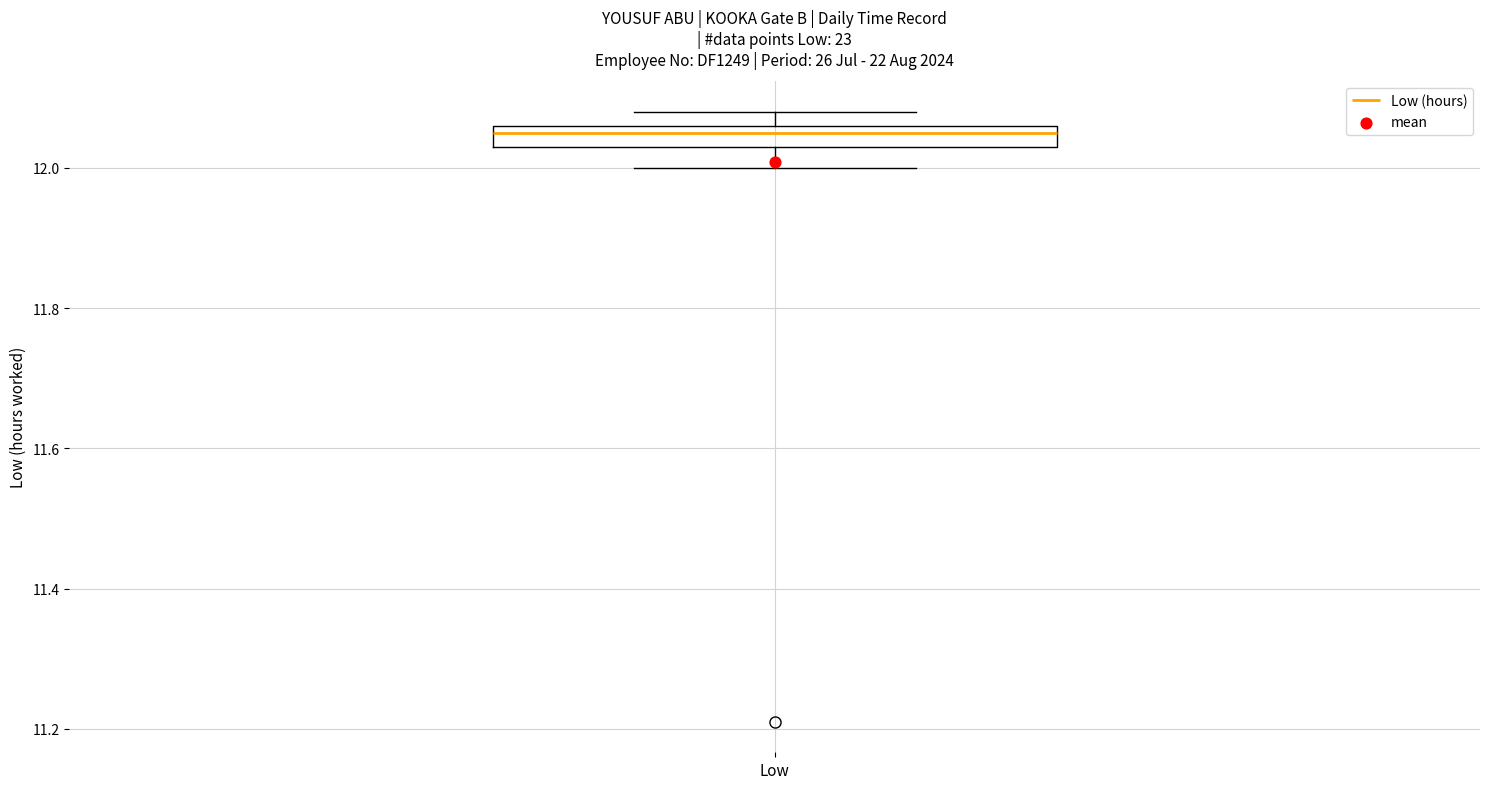

Where does the lower whisker of the box for Low end on the y-axis? The values are not printed on the chart, so give them approximately, as read against the axis.

12.00